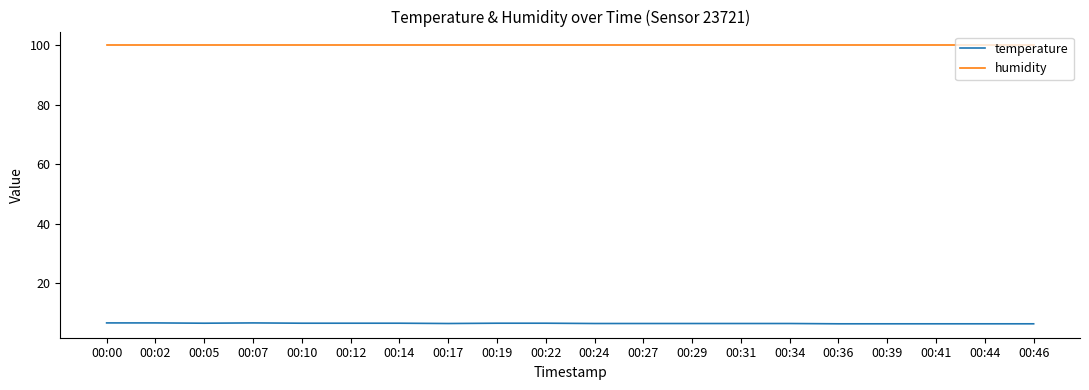

List the series in order of their peak value, lowest first.

temperature, humidity